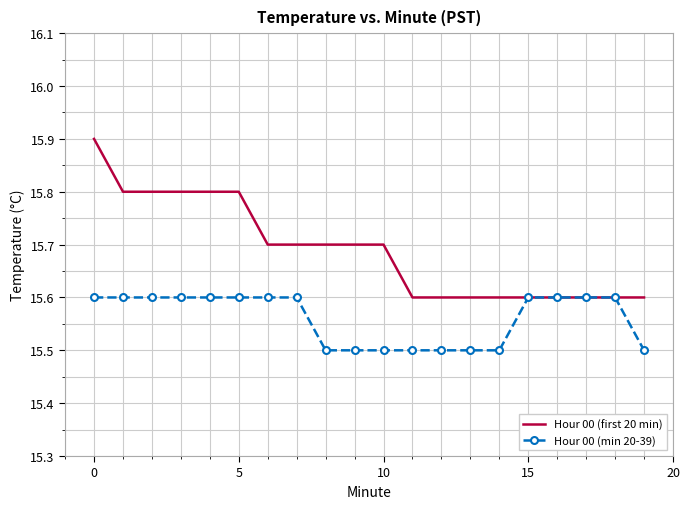

Which series has the largest range (max minus min)?

Hour 00 (first 20 min)